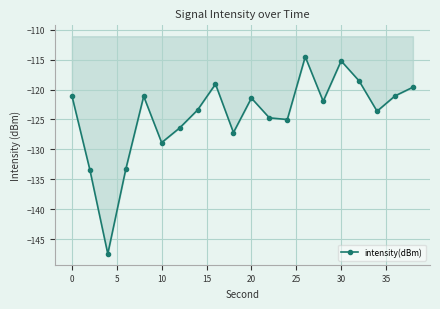

What is the difference between the maximum and minimum values?

33.0